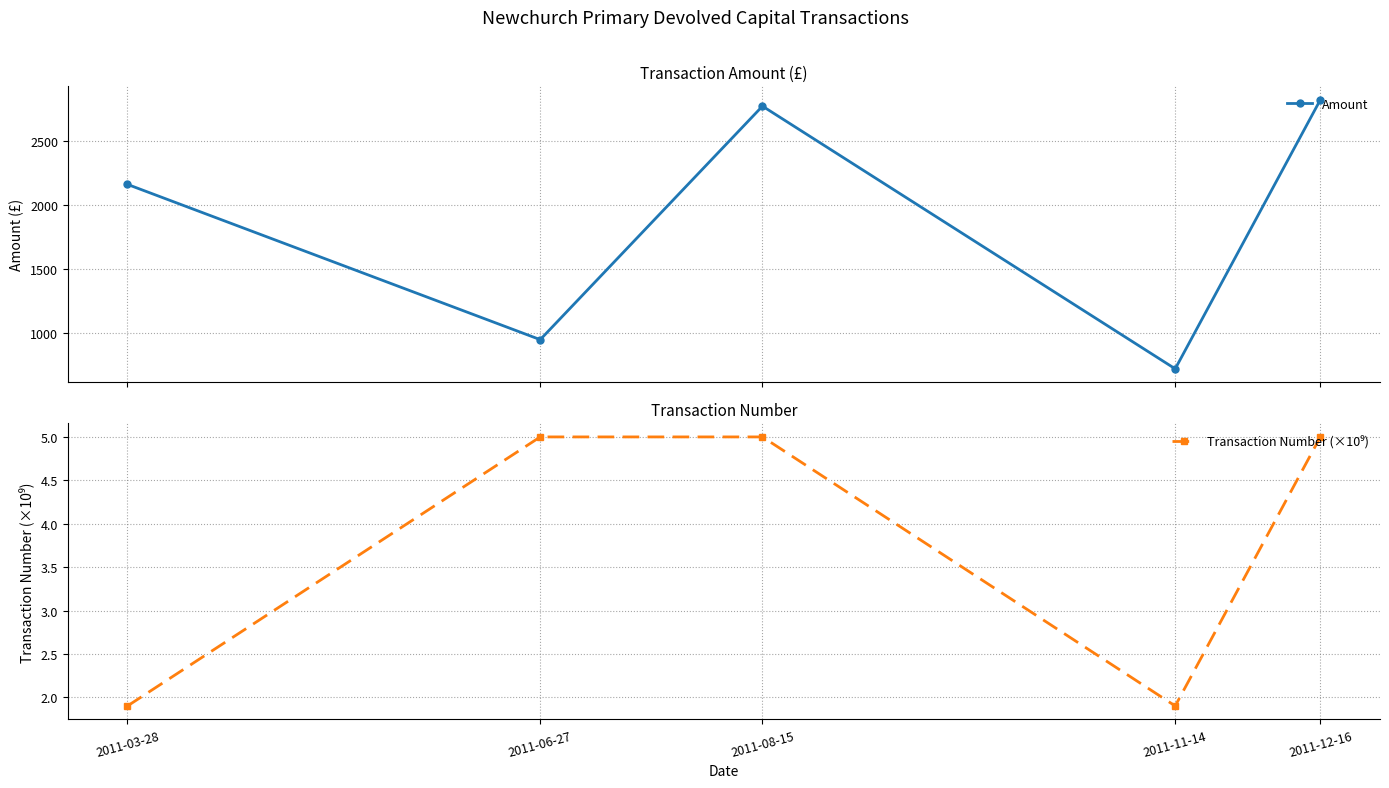

Reading left to right, list all the values displayed in this chart.

Amount: 2163.3	950.0	2775.0	722.0	2824.7
Transaction Number (×10⁹): 1.9	5.0	5.0	1.9	5.0